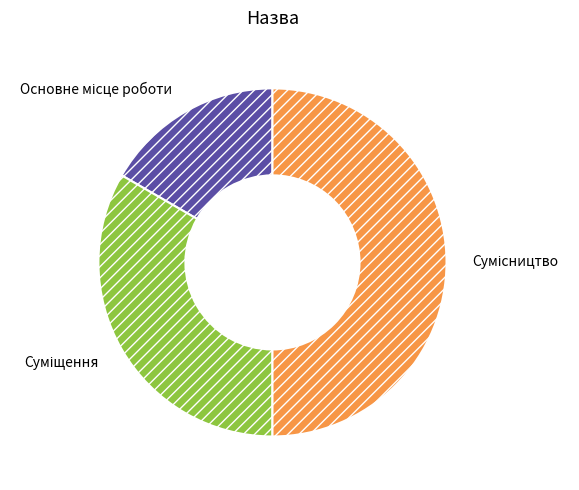

Is it true that Суміщення is 33% of the pie?

True